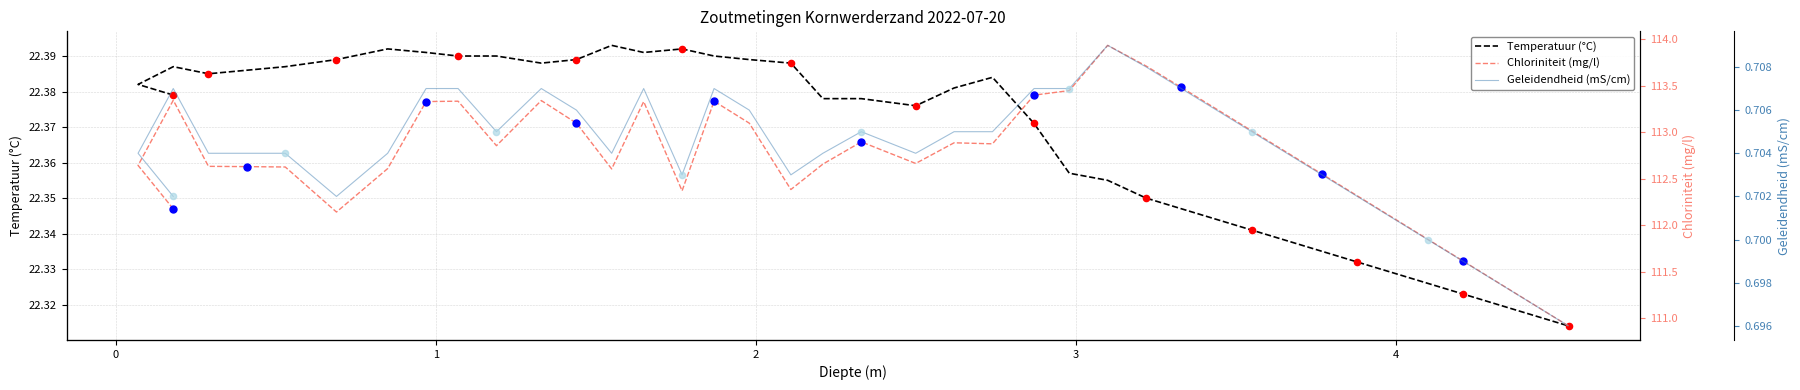

Which series has the widest spread of Y values?

Chloriniteit